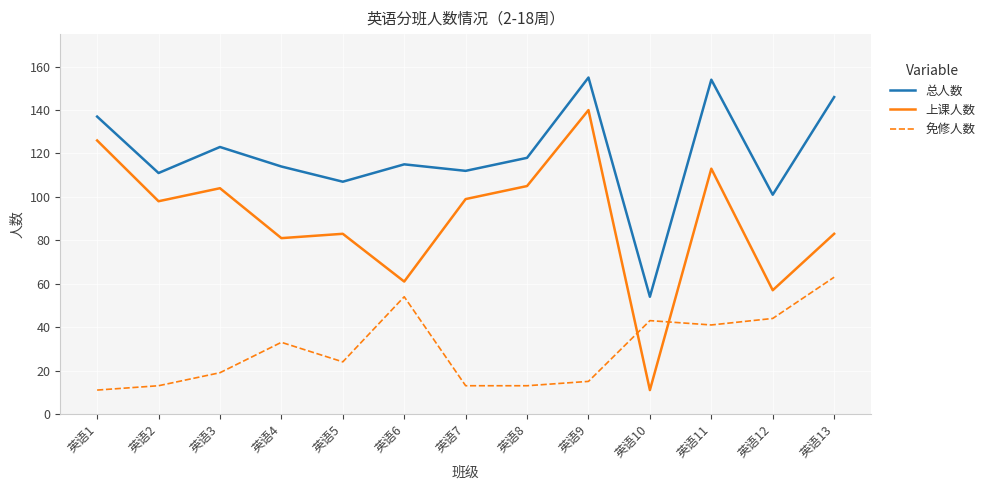

In 总人数, how many points are lower than both neighbors (excluding endpoints)?

5